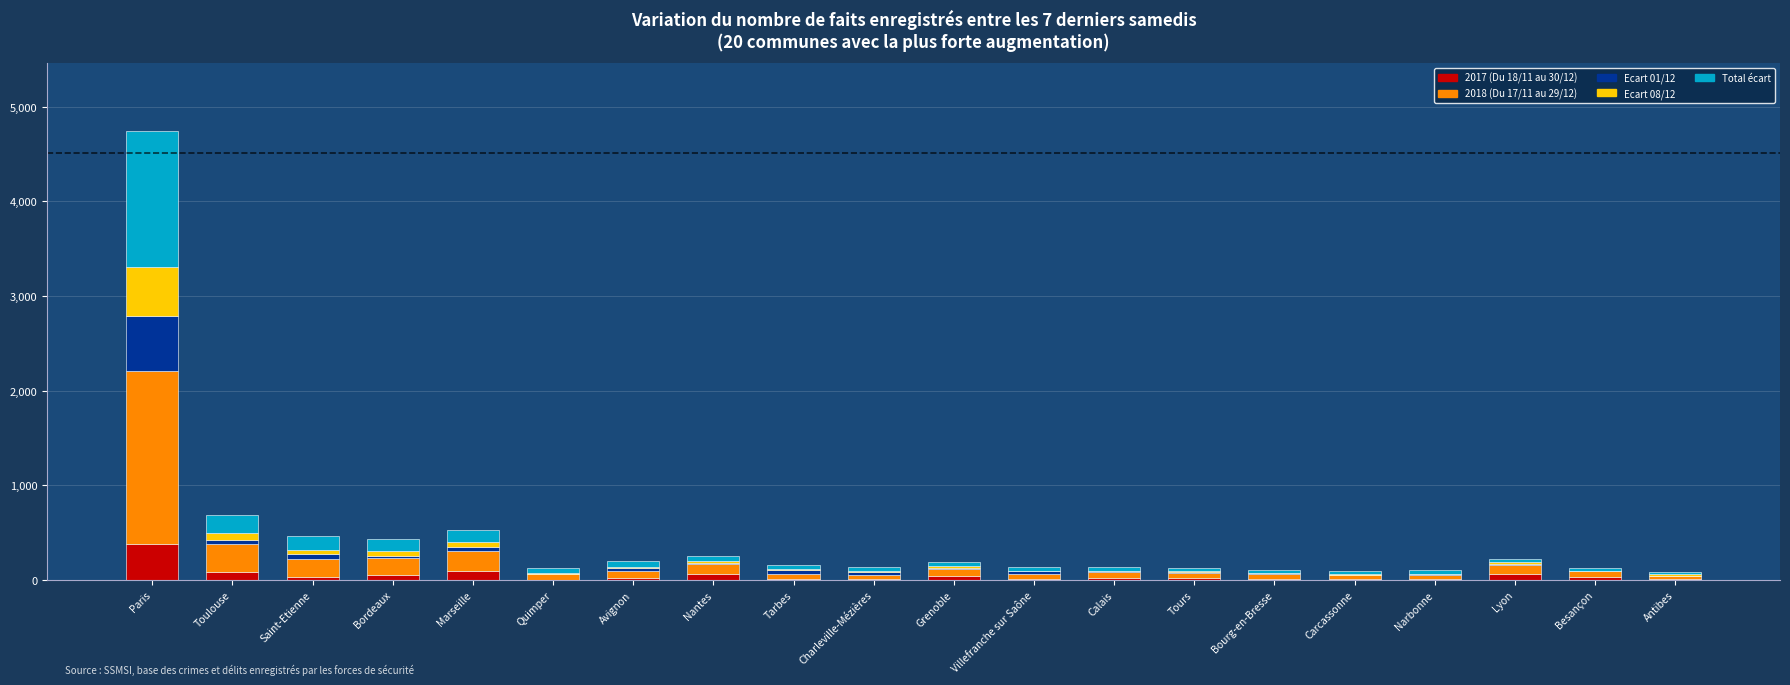

At which category is the sum across all series the highest?

Paris